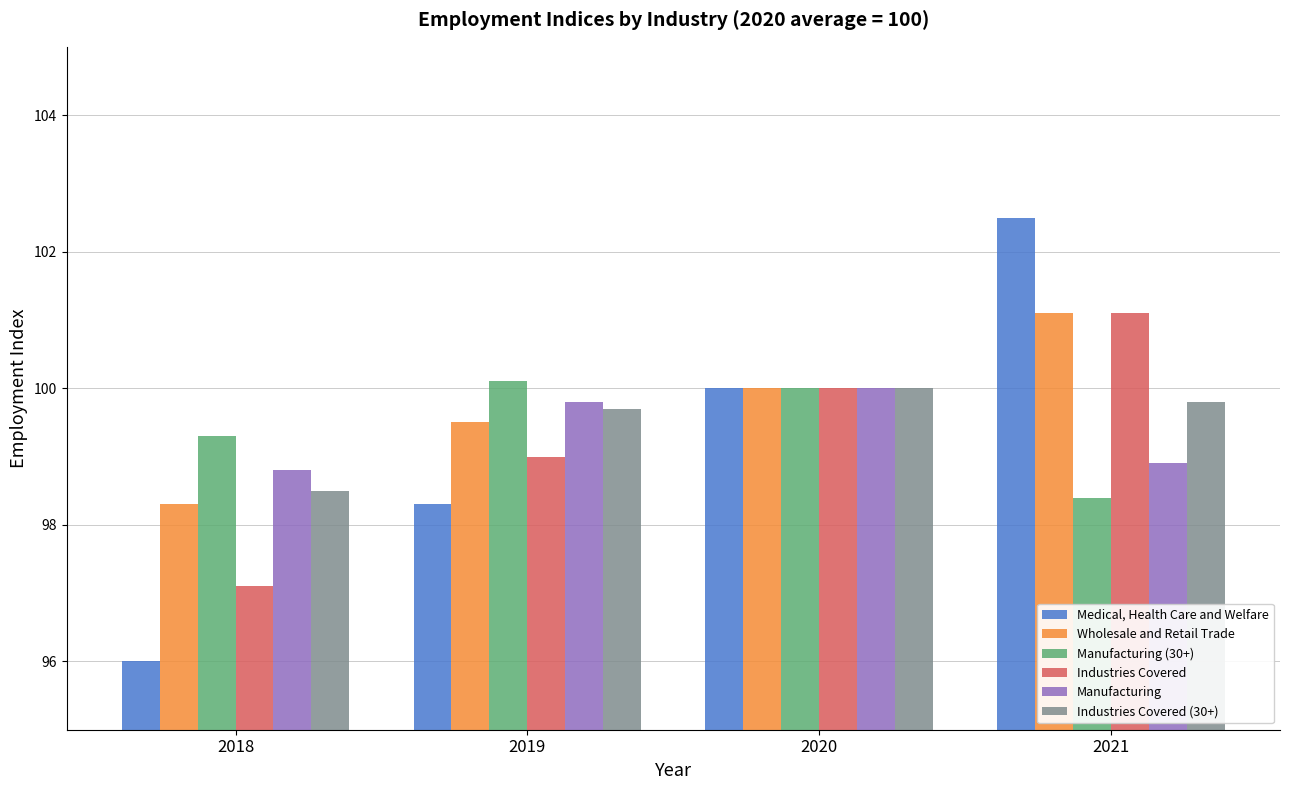

What is the minimum value shown in the chart?

96.0